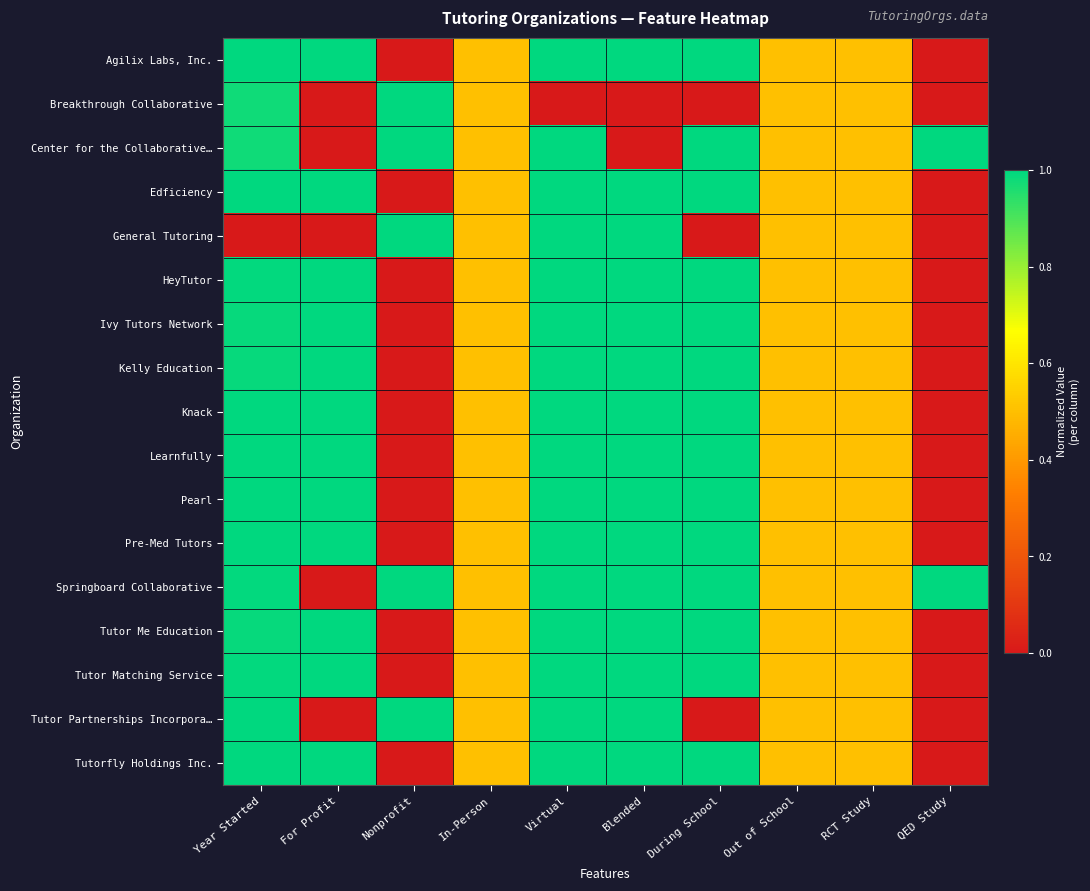

At QED Study, list the series in order from smallest to largest.

Agilix Labs, Inc., Breakthrough Collaborative, Edficiency, General Tutoring, HeyTutor, Ivy Tutors Network, Kelly Education, Knack, Learnfully, Pearl, Pre-Med Tutors, Tutor Me Education, Tutor Matching Service, Tutor Partnerships Incorpora…, Tutorfly Holdings Inc., Center for the Collaborative…, Springboard Collaborative